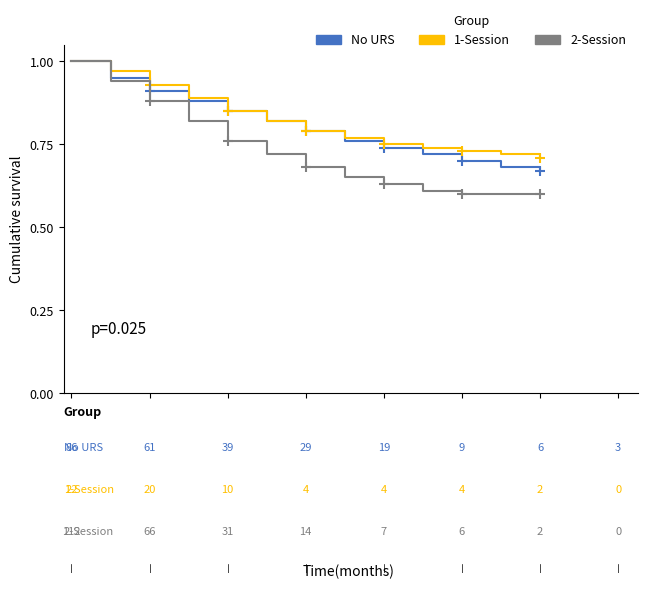

Which series has the widest spread of values?

2-Session